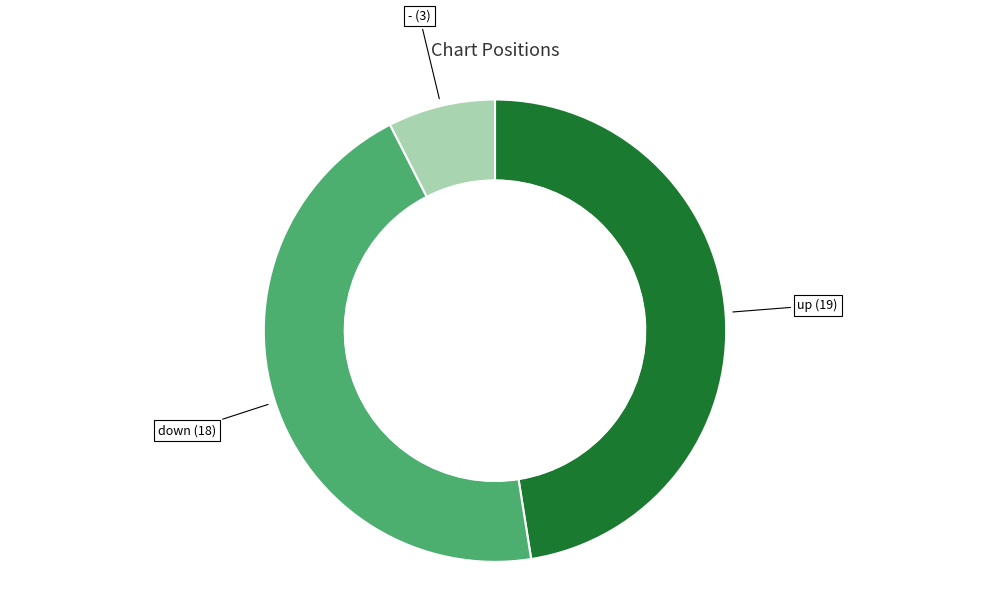

Is it true that up is 48% of the pie?

True